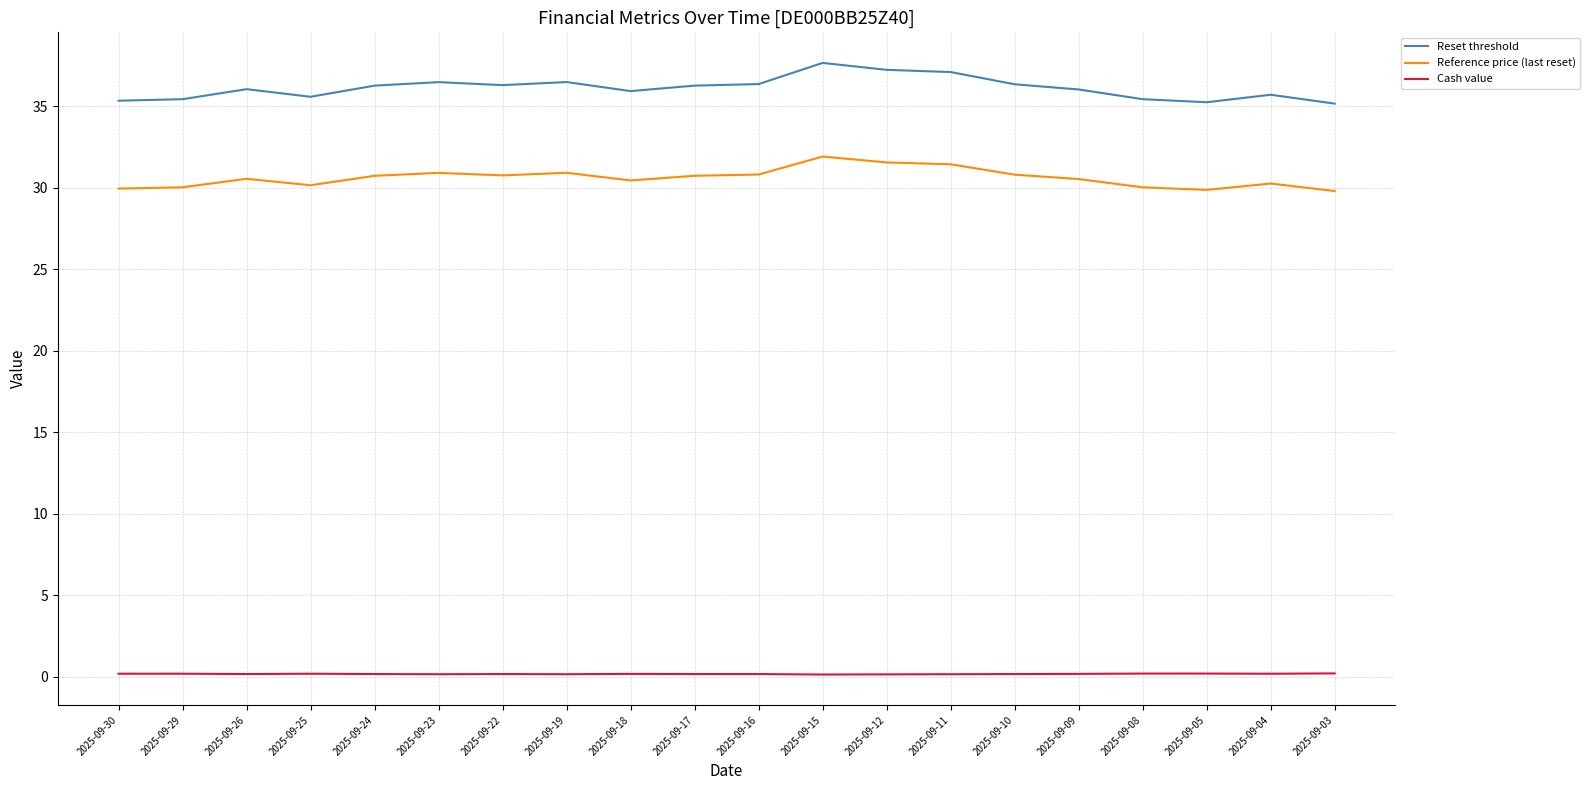

At which label does Reference price (last reset) reach its peak?

2025-09-15